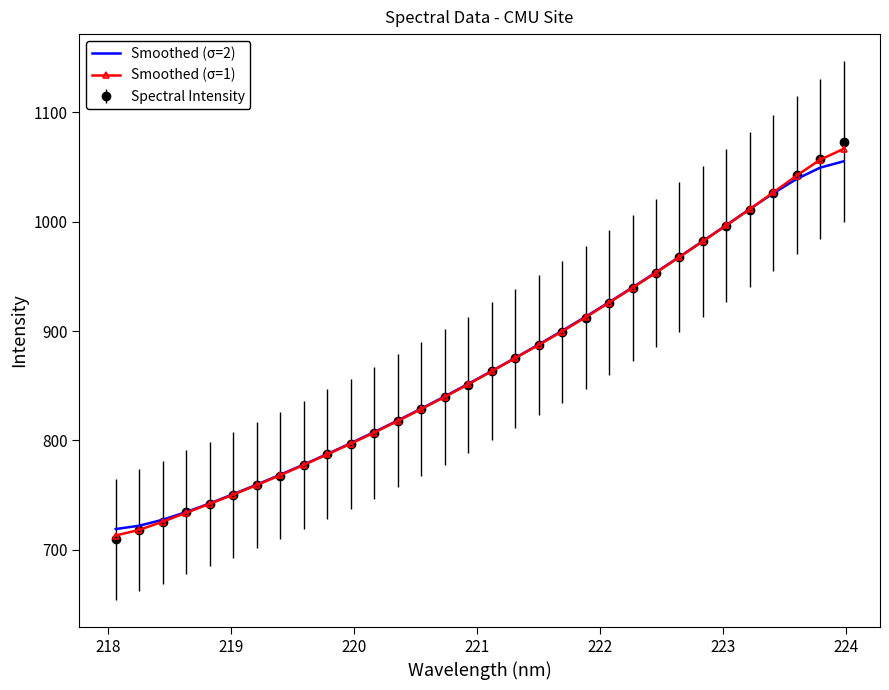

What is the smallest value displayed?

709.4